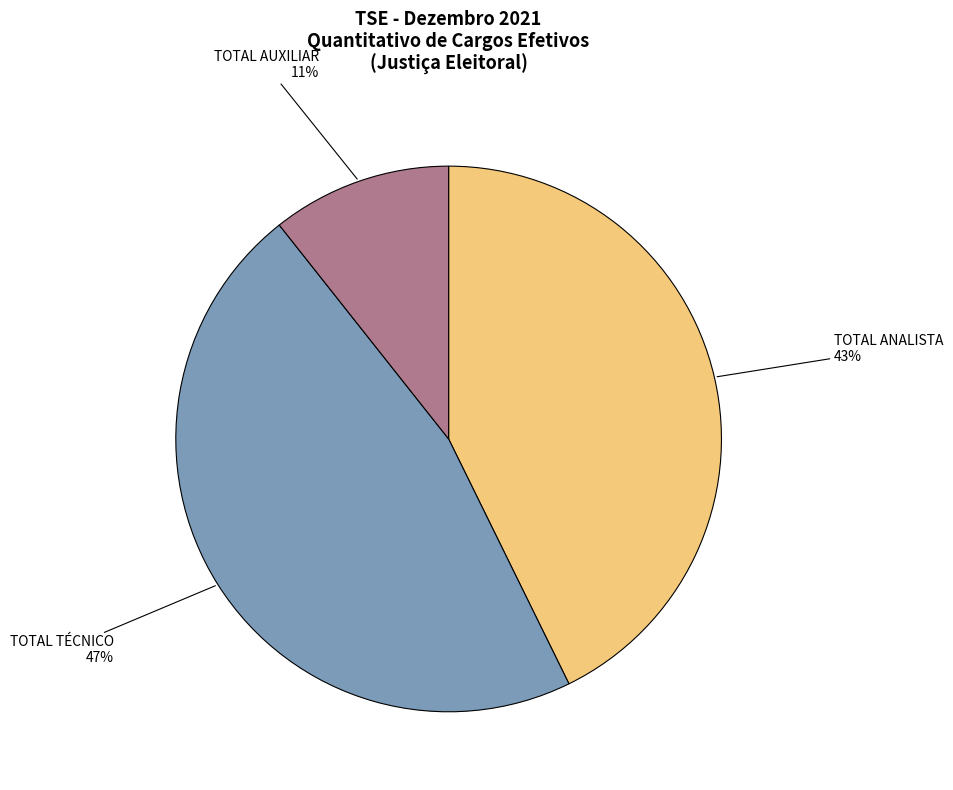

Does TOTAL TÉCNICO account for over 50% of the chart?

No